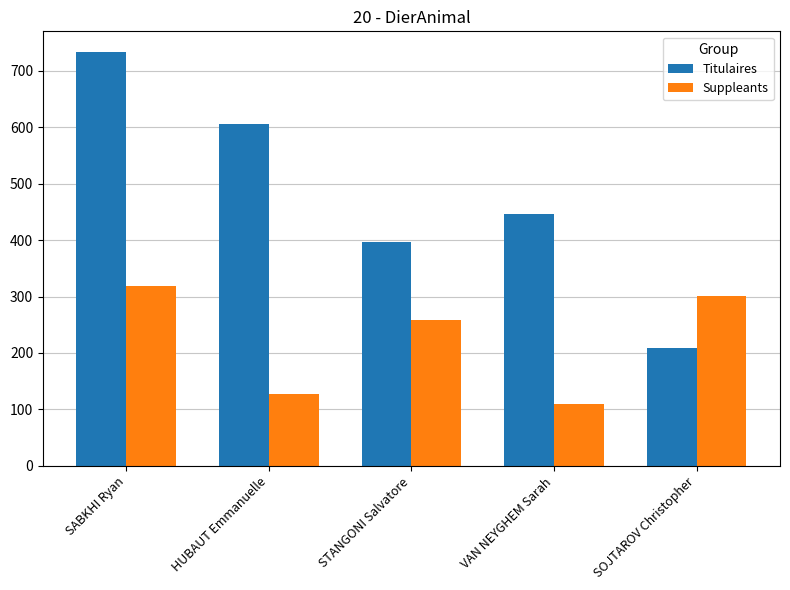

Reading left to right, transcribe all the data shown in this chart.

Titulaires: 733	606	397	447	208
Suppleants: 319	128	259	110	301